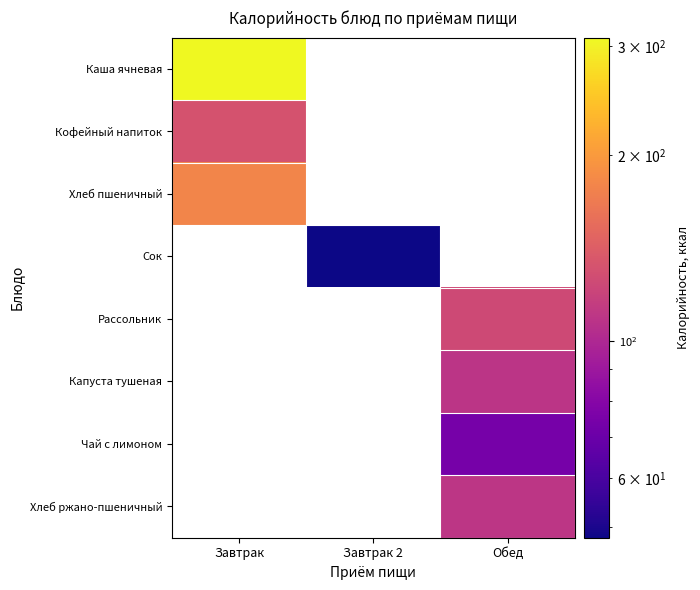

Is it true that Сок equals 12.2 at Завтрак 2?

False